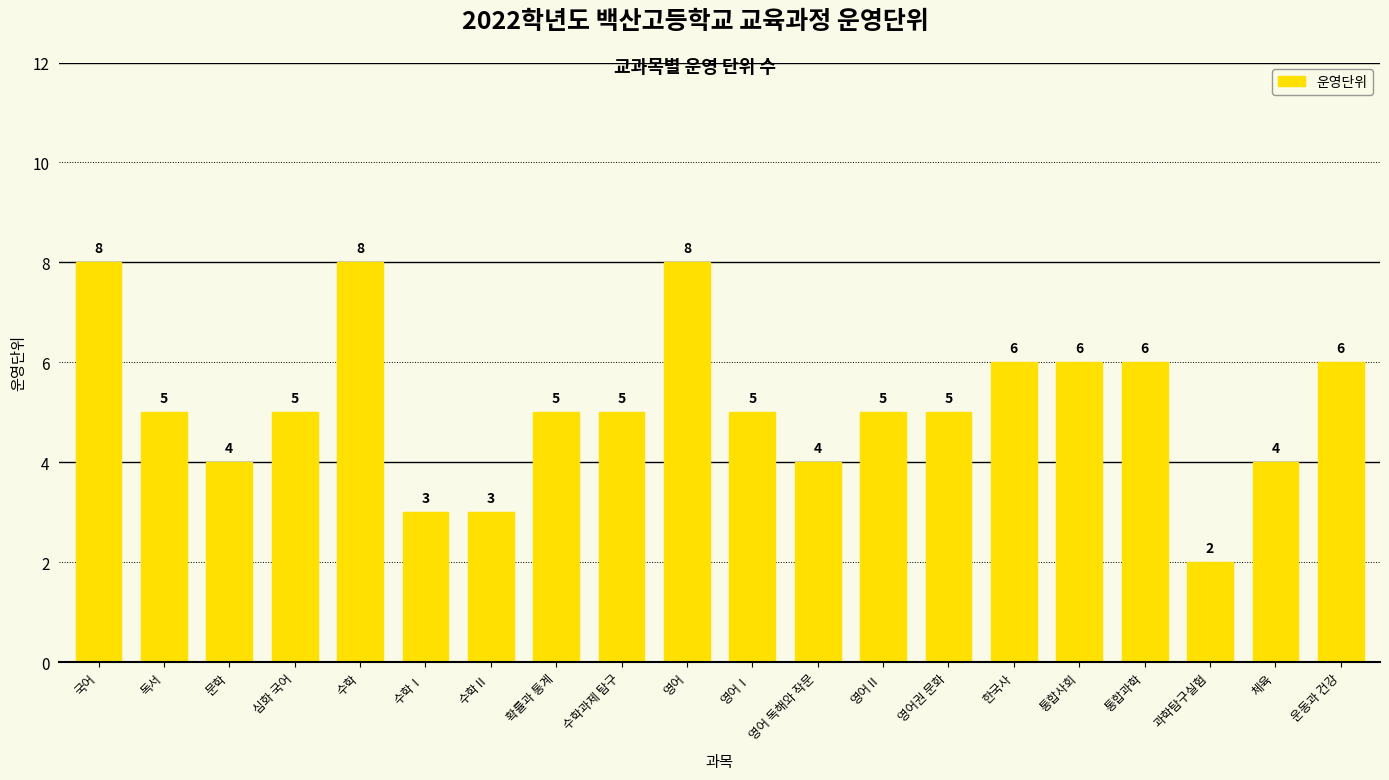

What is the label of the 8th bar from the left?

확률과 통계